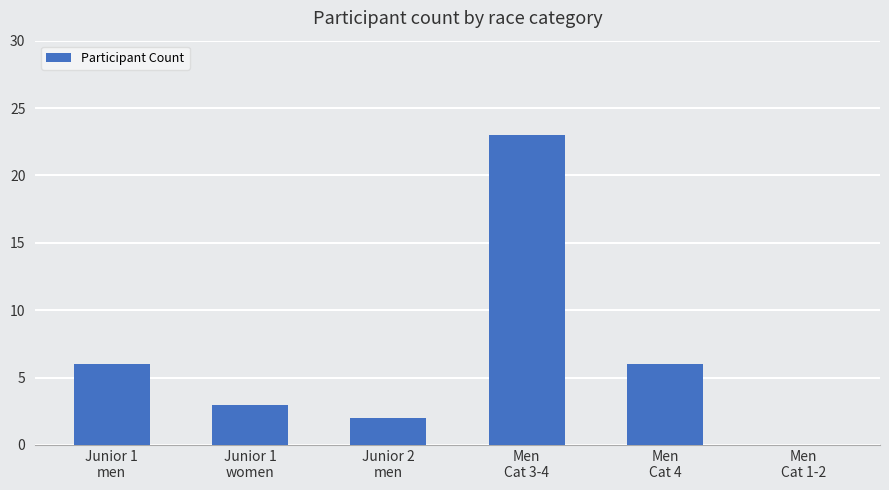

The chart shows a value of 1 at Junior 1
women. True or false?

False